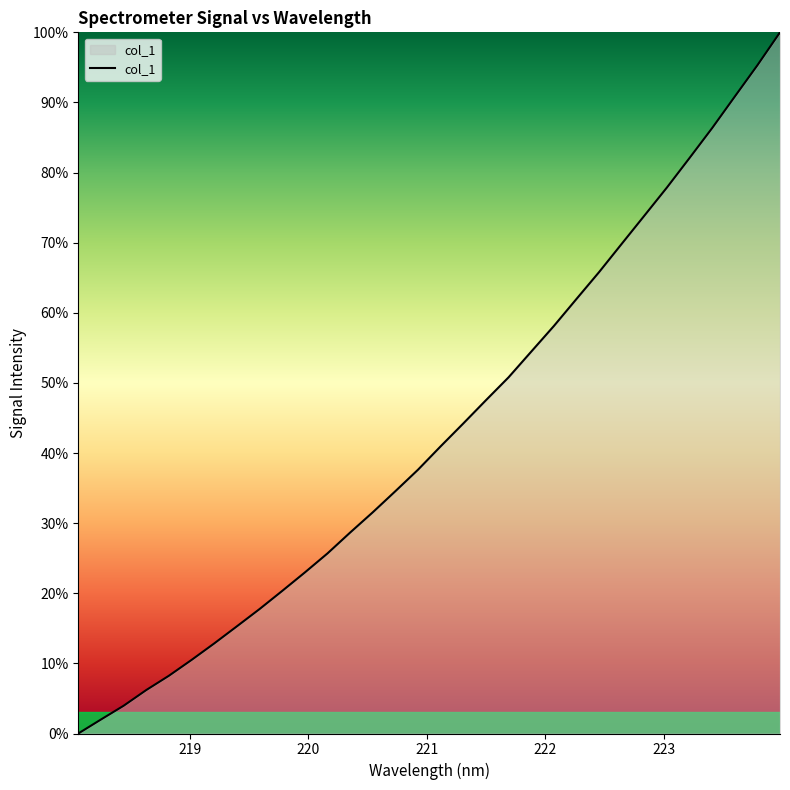

Does the chart have visible grid lines?

No